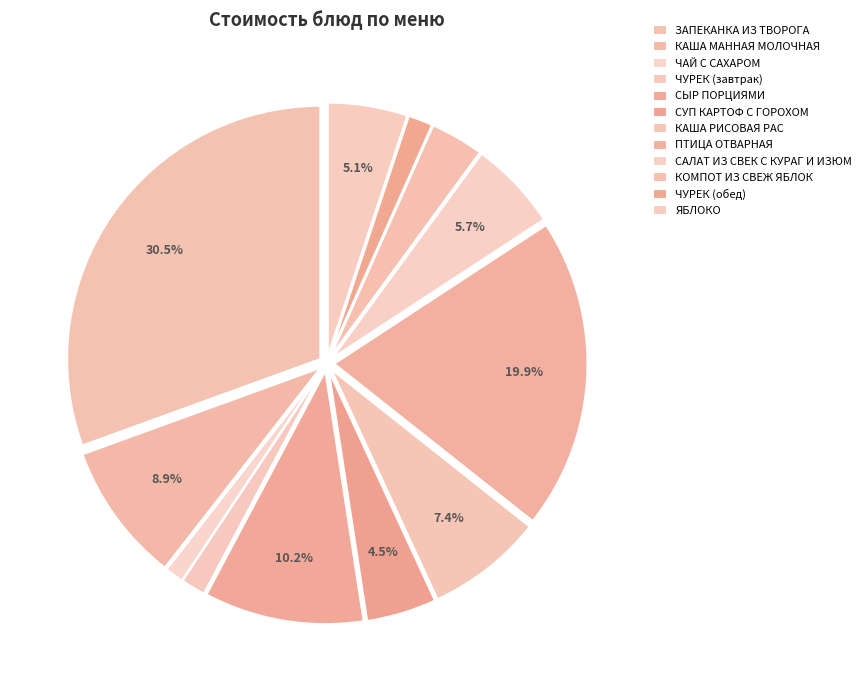

Which has a higher value, САЛАТ ИЗ СВЕК С КУРАГ И ИЗЮМ or КАША МАННАЯ МОЛОЧНАЯ?

КАША МАННАЯ МОЛОЧНАЯ